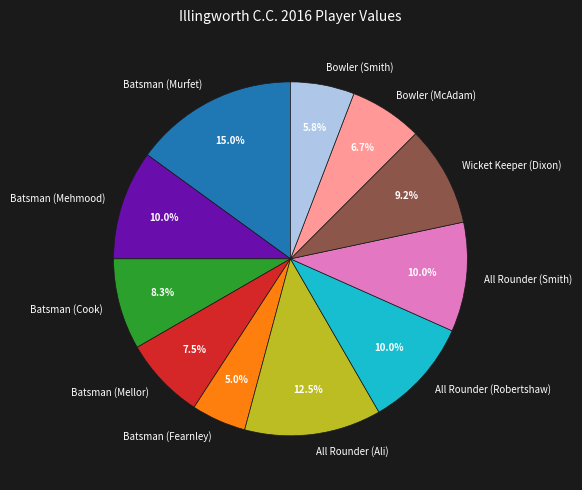

Which slice is the largest?

Batsman (Murfet)